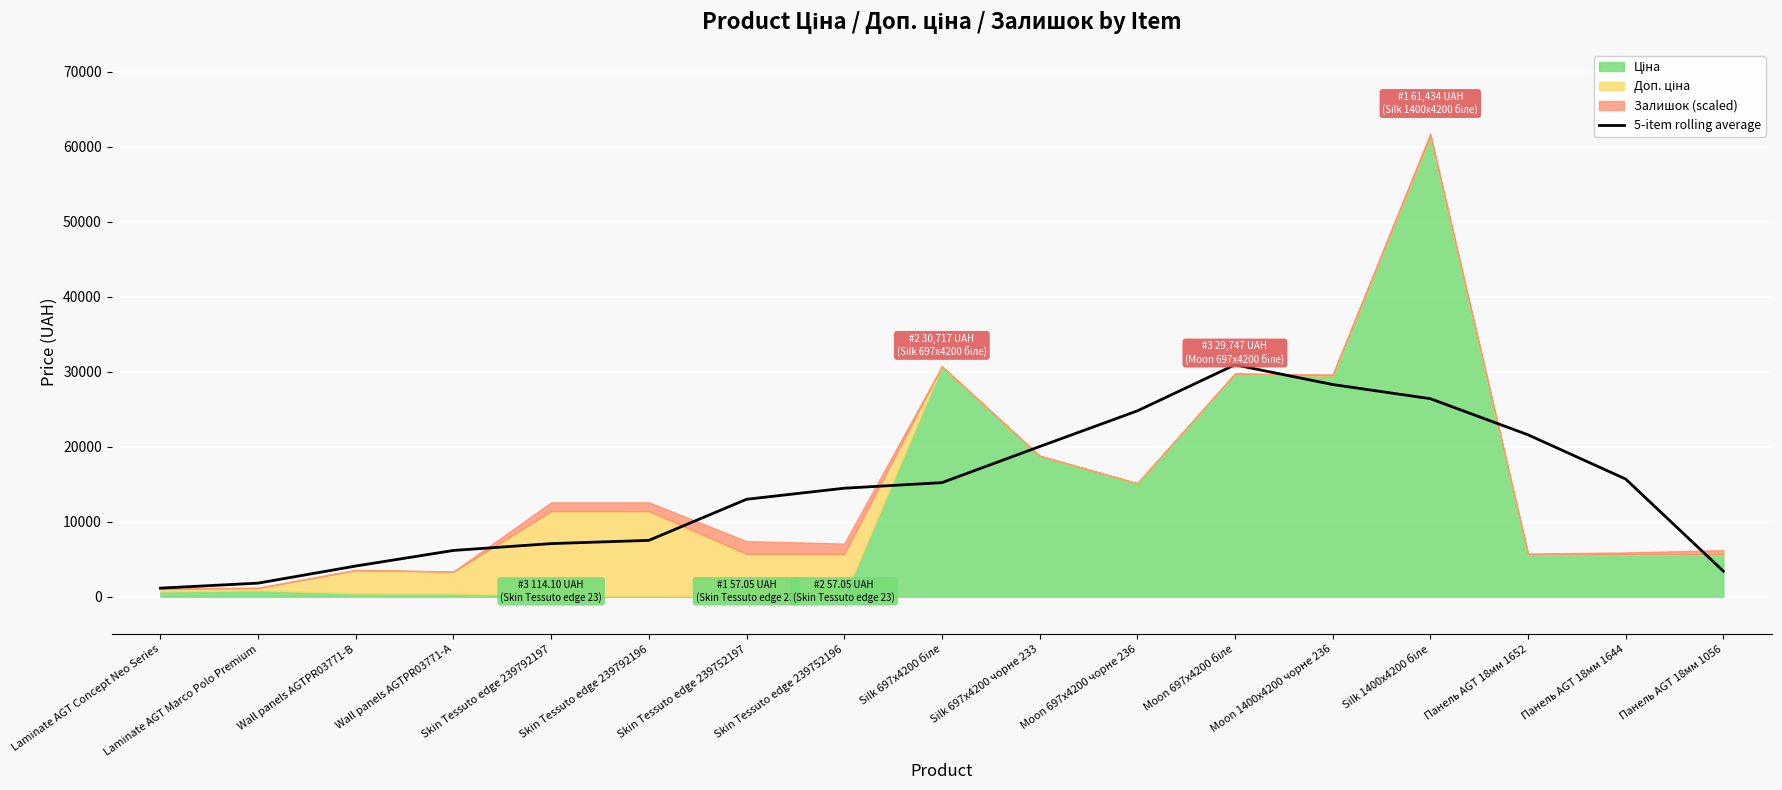

Is it true that the value at Skin Tessuto edge 239752197 is 12989.4?

True